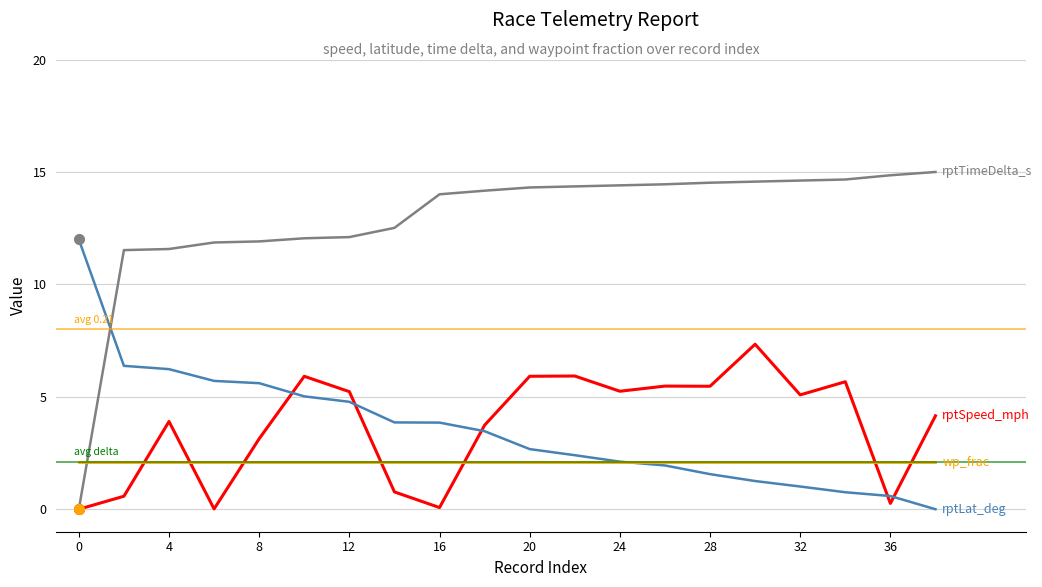

What is the maximum value shown in the chart?

15.0